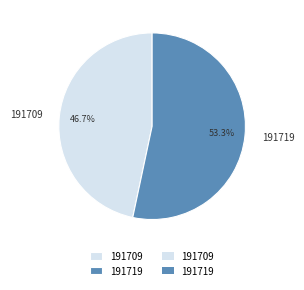

Between 191709 and 191719, which is larger?

191719